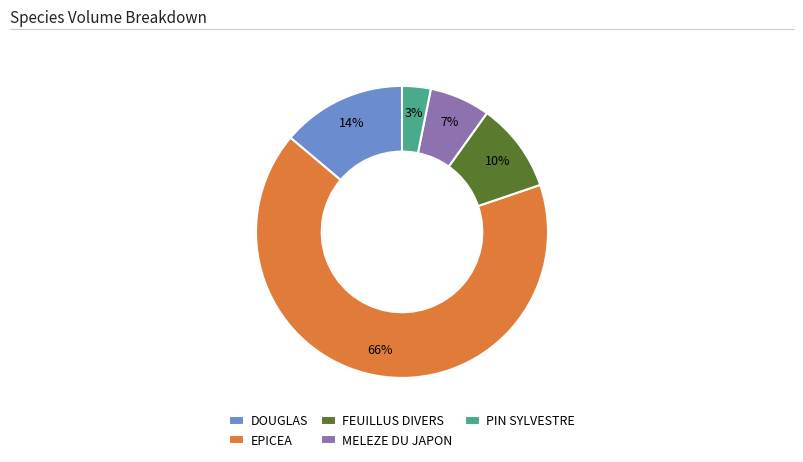

How many segments does this pie chart have?

5